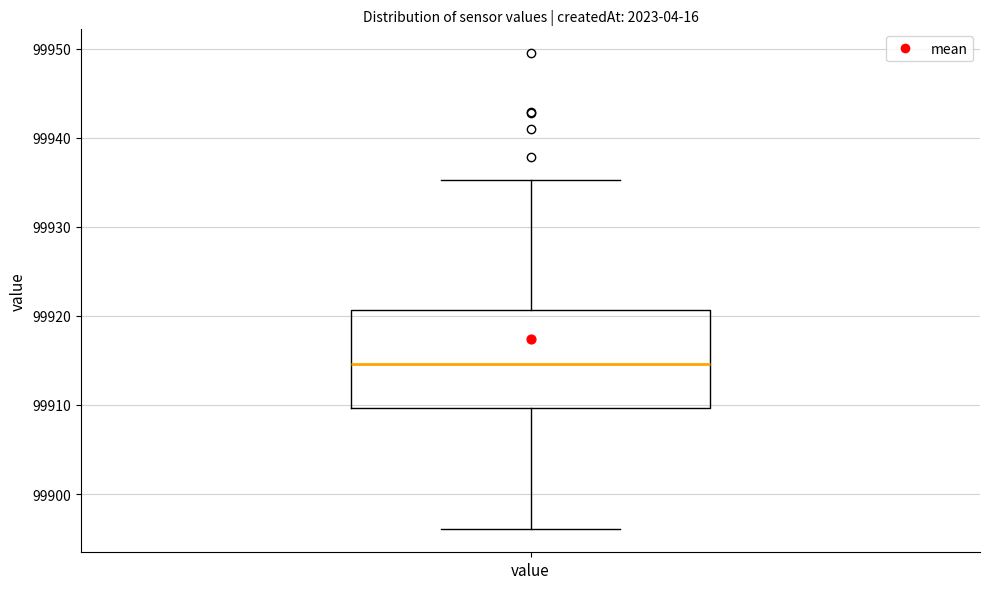

Read this box plot against the y-axis: the position of the median line, the range covered by the box, and the ends of both whiskers. The values are not printed on the chart, so give them approximately, as read against the axis.

median 99915, box 99910 to 99921, whiskers 99896 to 99935